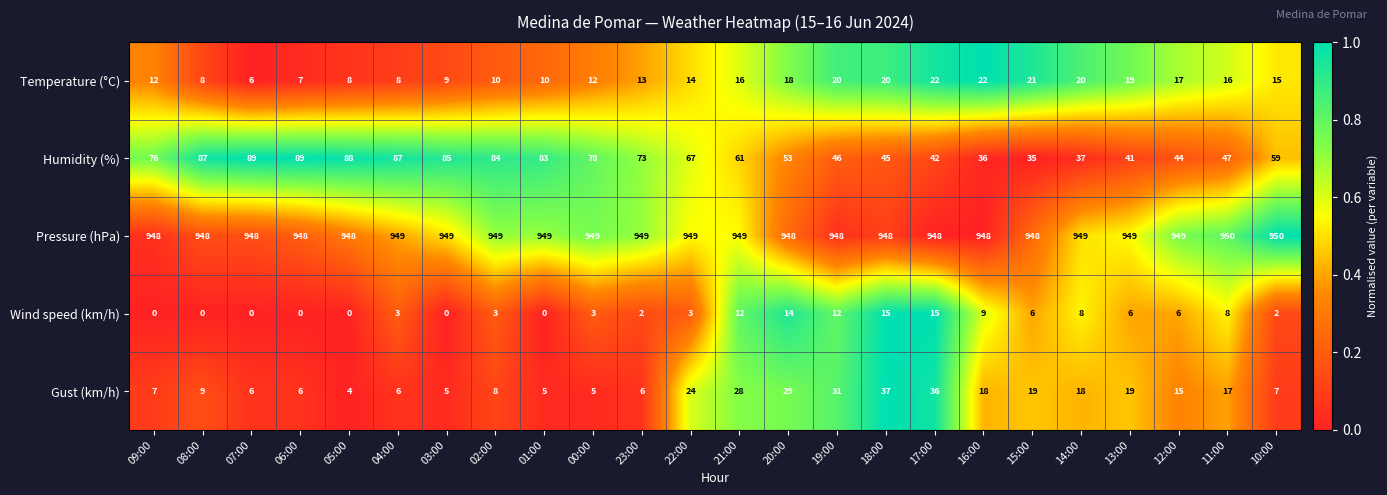

Which series has the largest range (max minus min)?

Humidity (%)